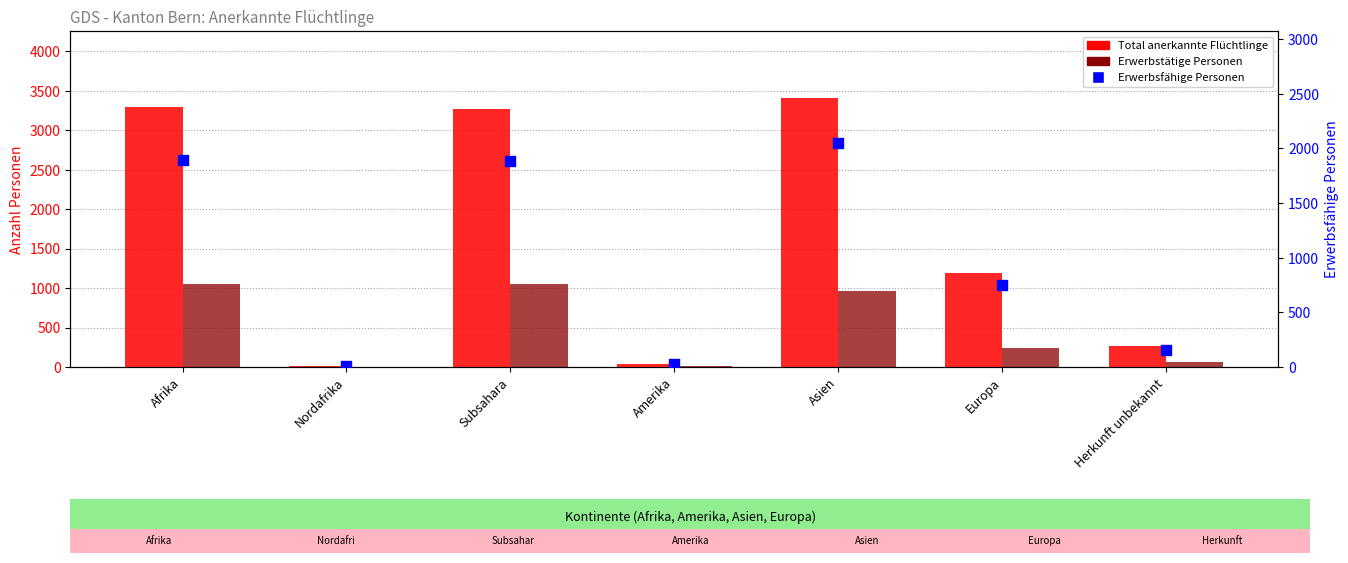

What are all the series names shown in the legend?

Total, Erwerbstätige, Erwerbsfähige